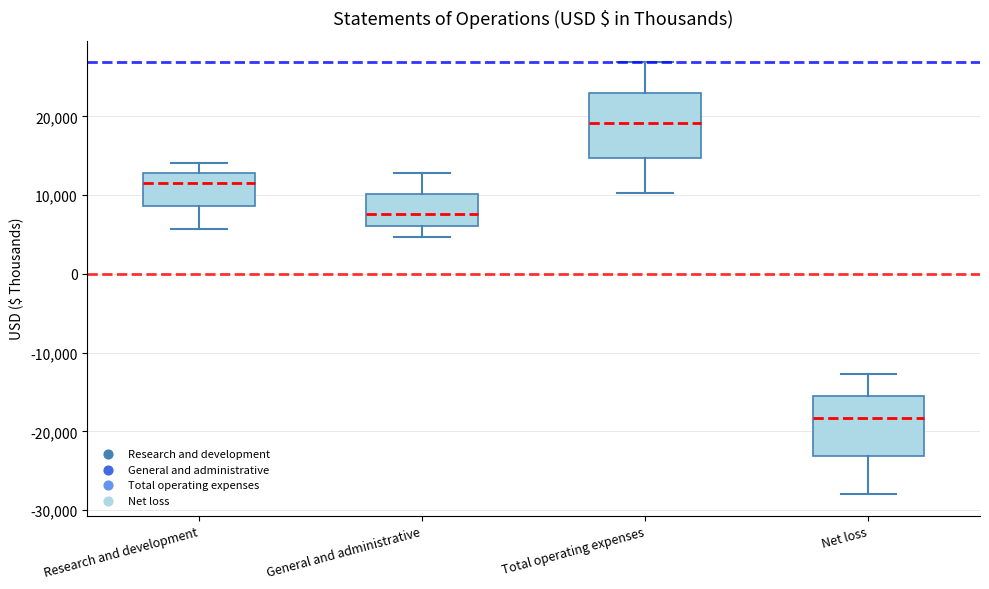

Where does the lower whisker of the box for Research and development end on the y-axis? The values are not printed on the chart, so give them approximately, as read against the axis.

6000